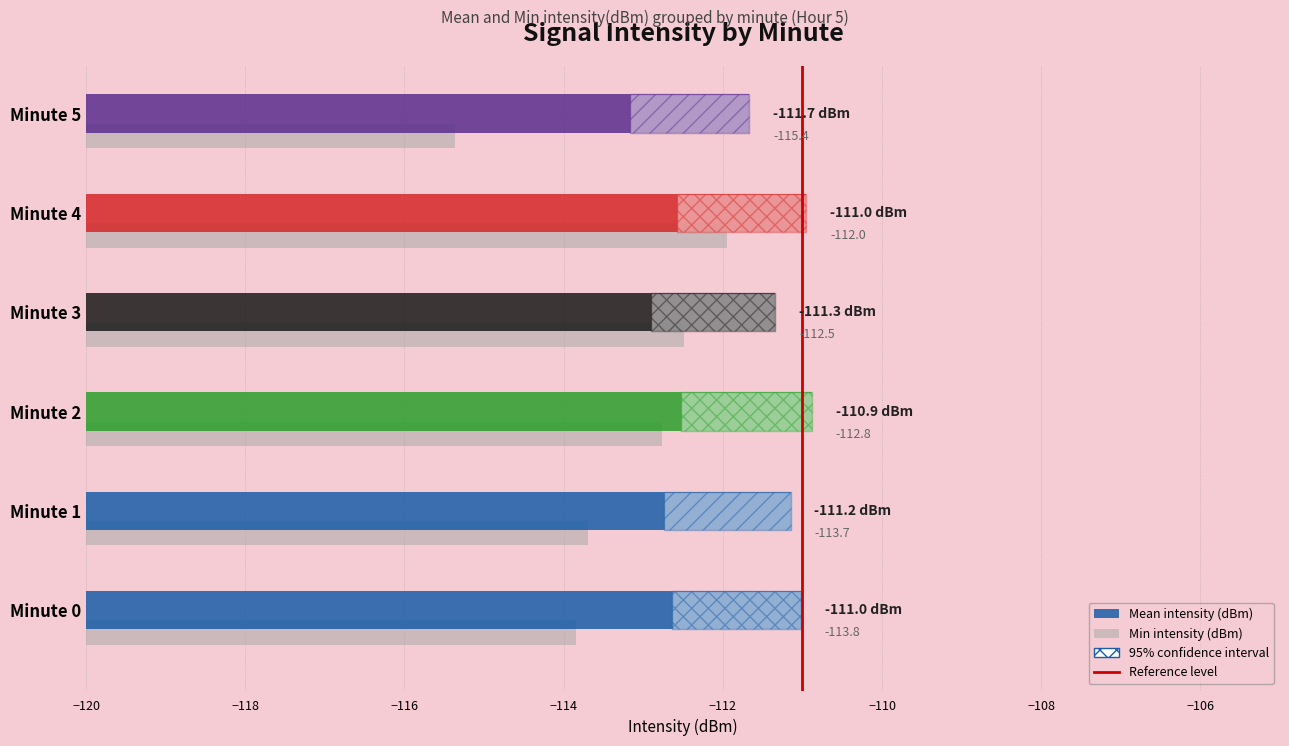

What is the smallest value displayed?

-115.4